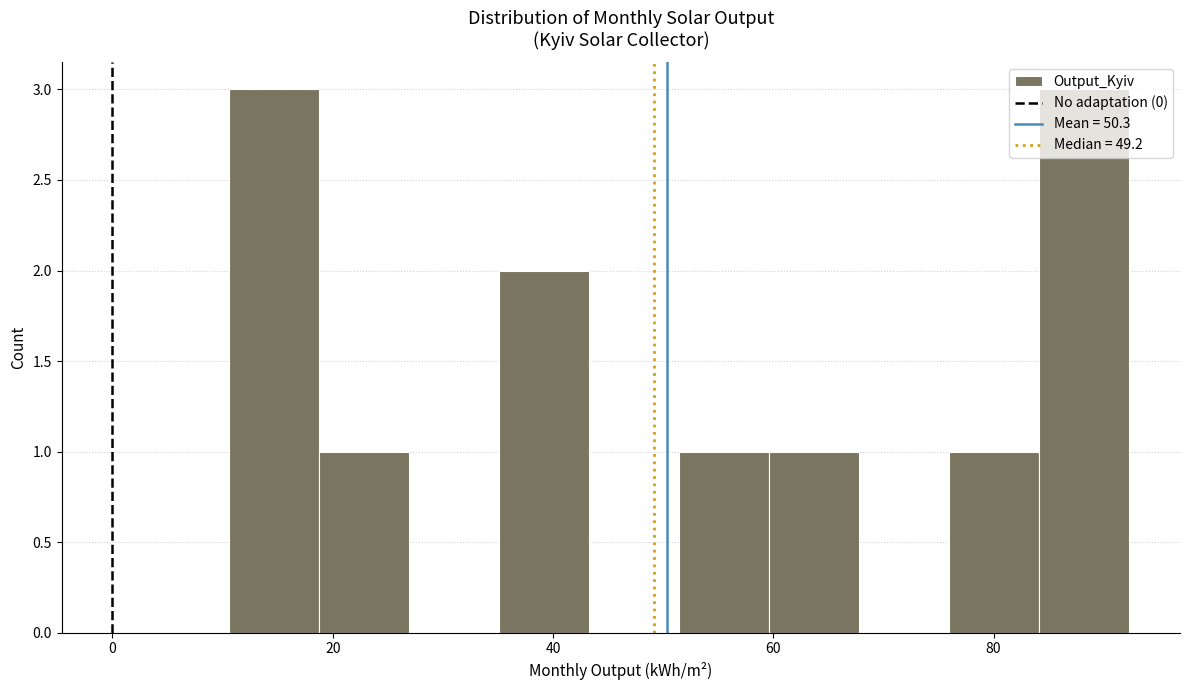

Reading left to right, list every bar in this chart as the range it spans on the x-axis followed by its height. Neither the bar edges nor the heights are printed on the chart, so give them approximately, as read against the axes.

10 to 18: 3
18 to 26: 1
26 to 36: 0
36 to 44: 2
44 to 52: 0
52 to 60: 1
60 to 68: 1
68 to 76: 0
76 to 84: 1
84 to 92: 3